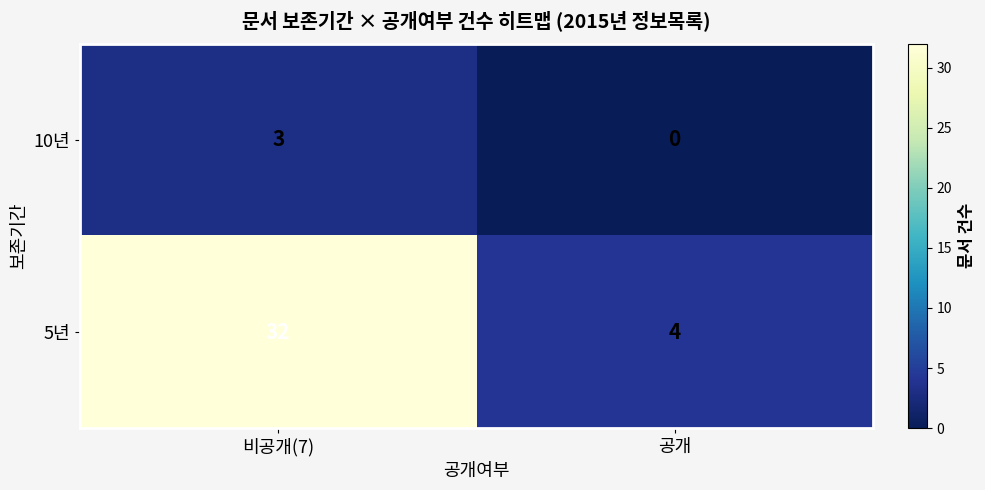

Which category has the lowest value across all series?

공개